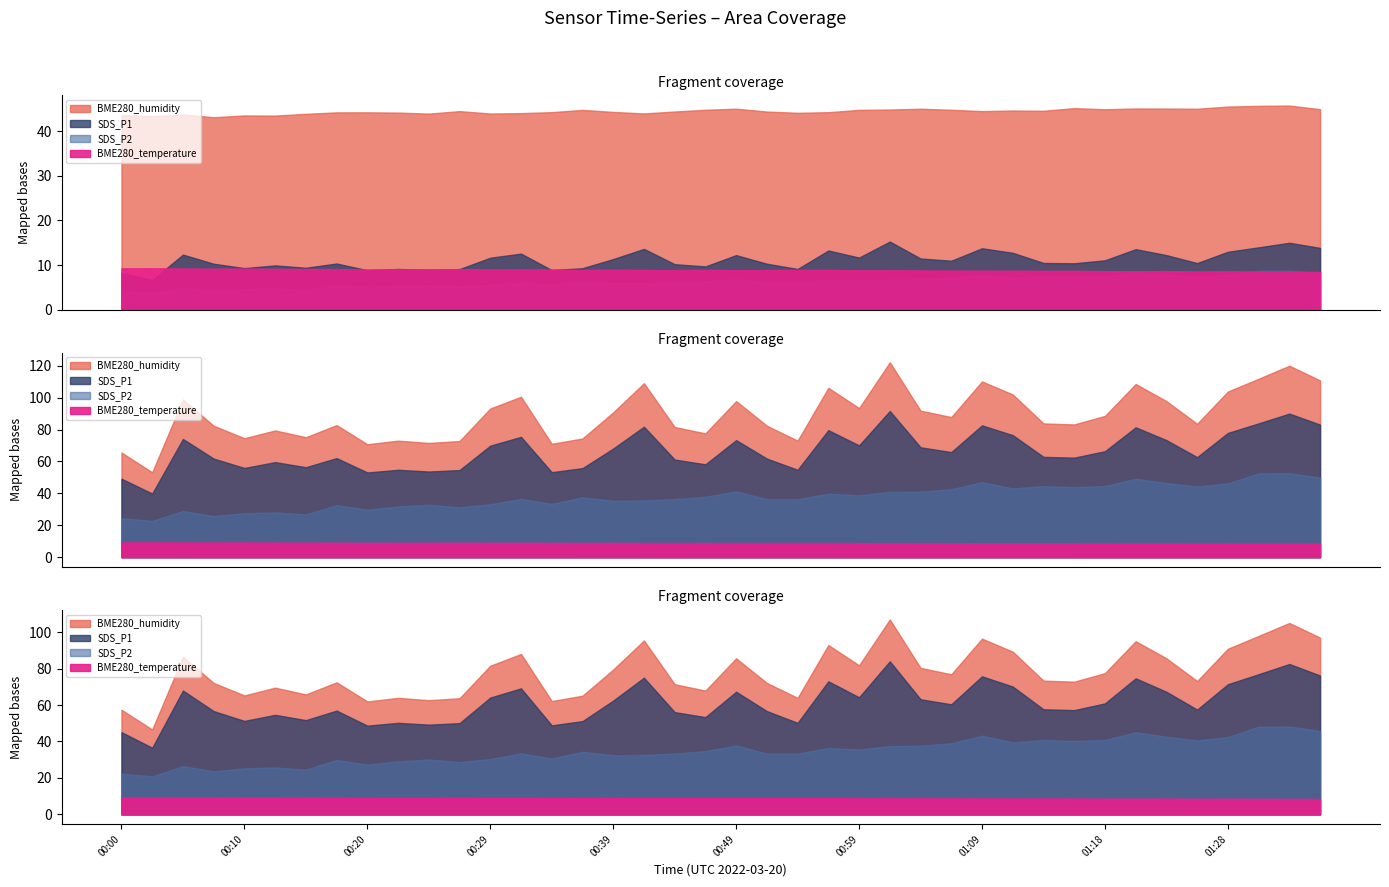

What is the difference between the second highest and minimum values in the SDS_P1 series?

8.3